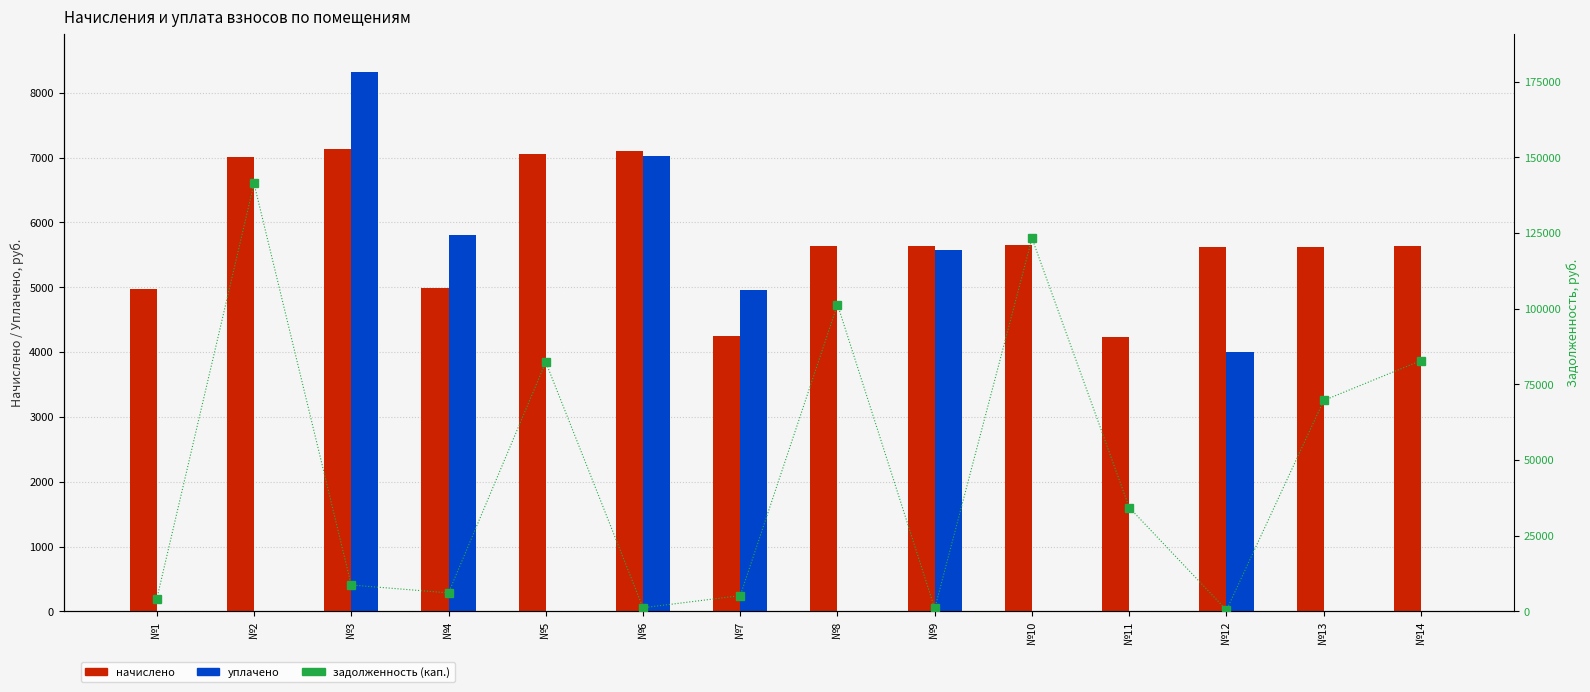

Reading left to right, what are all the values shown in this chart?

начислено: 4972.9	7005.2	7128.4	4980.6	7051.4	7097.6	4241.6	5642.6	5642.6	5650.3	4233.9	5619.5	5627.2	5642.6
уплачено: 0.0	0.0	8318.3	5812.0	0.0	7017.4	4949.6	0.0	5579.7	0.0	0.0	4000.0	0.0	0.0
задолженность (кап.): 4089.3	141370.4	8702.2	6091.7	82344.6	1182.9	5187.4	101368.5	940.3	123265.7	34283.8	412.0	69666.4	82854.8